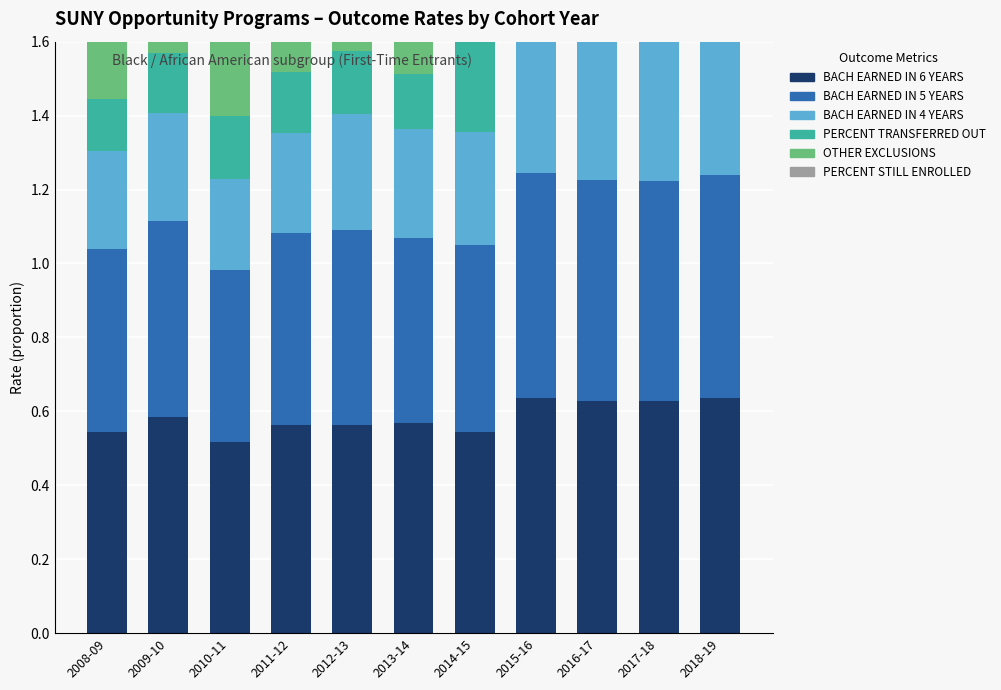

What is the label of the 10th bar from the right?

2009-10